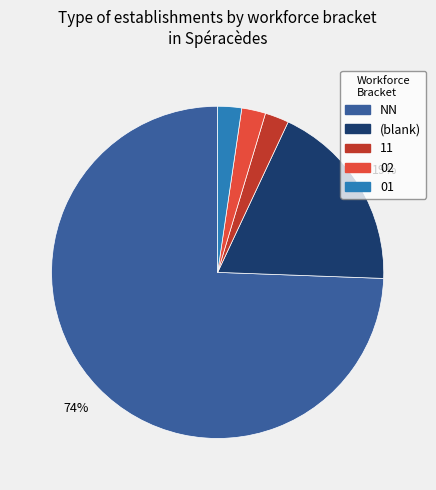

To the nearest percent, what is the average slice percentage?

20%